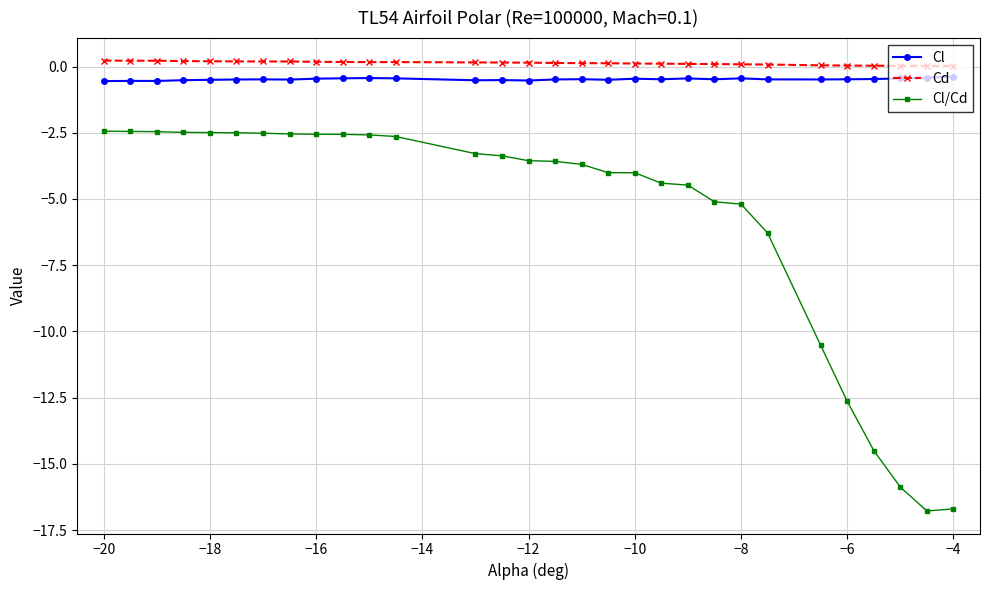

Which series has the largest range (max minus min)?

Cl/Cd